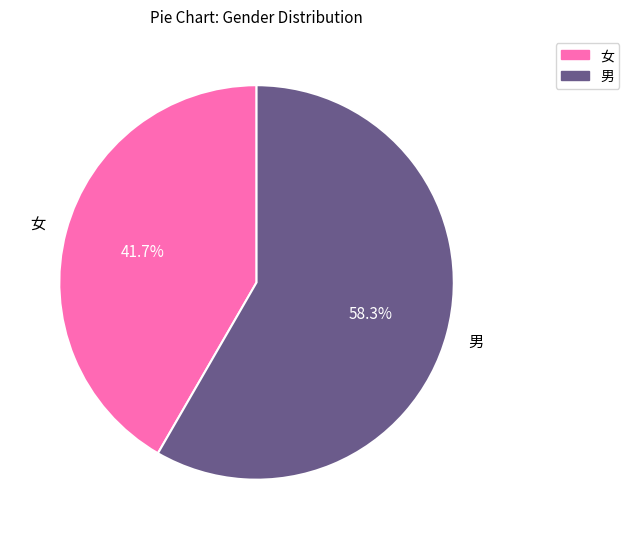

To the nearest percent, what is the average slice percentage?

50%